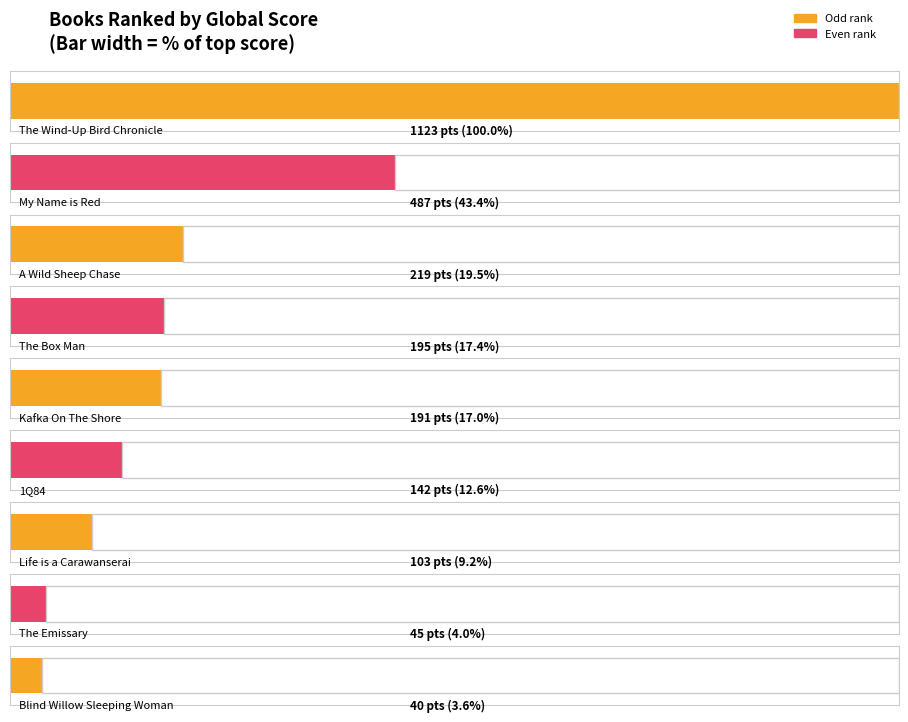

What is the label of the 7th bar from the left?

Life is a Carawanserai